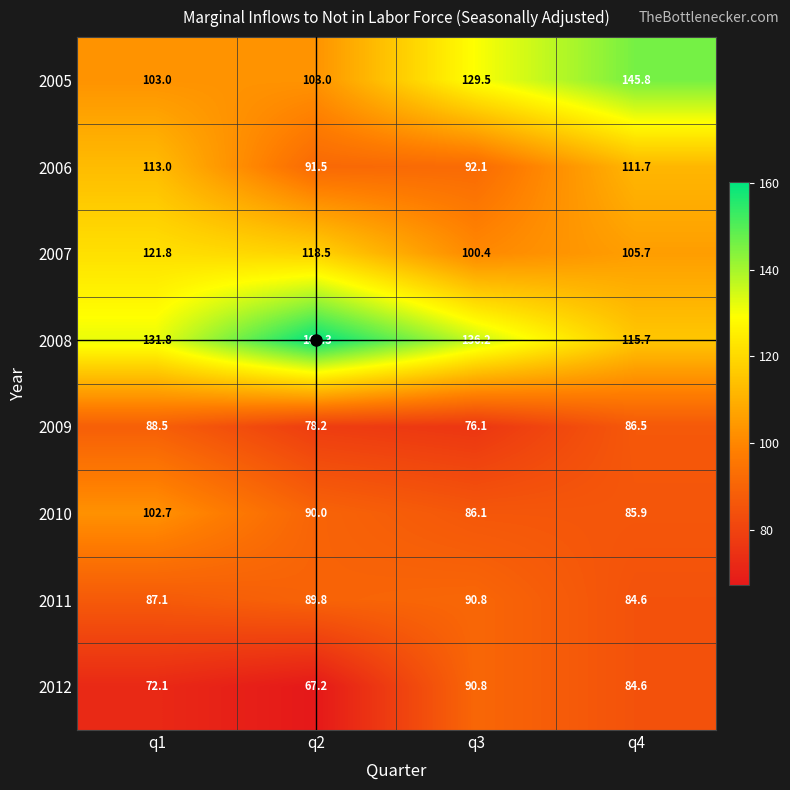

What is the average value of the 2010 series?

91.2